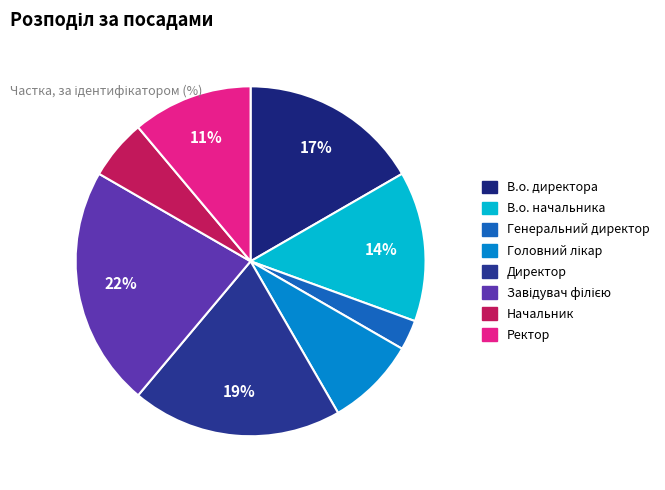

Is Завідувач філією the majority of the pie?

No